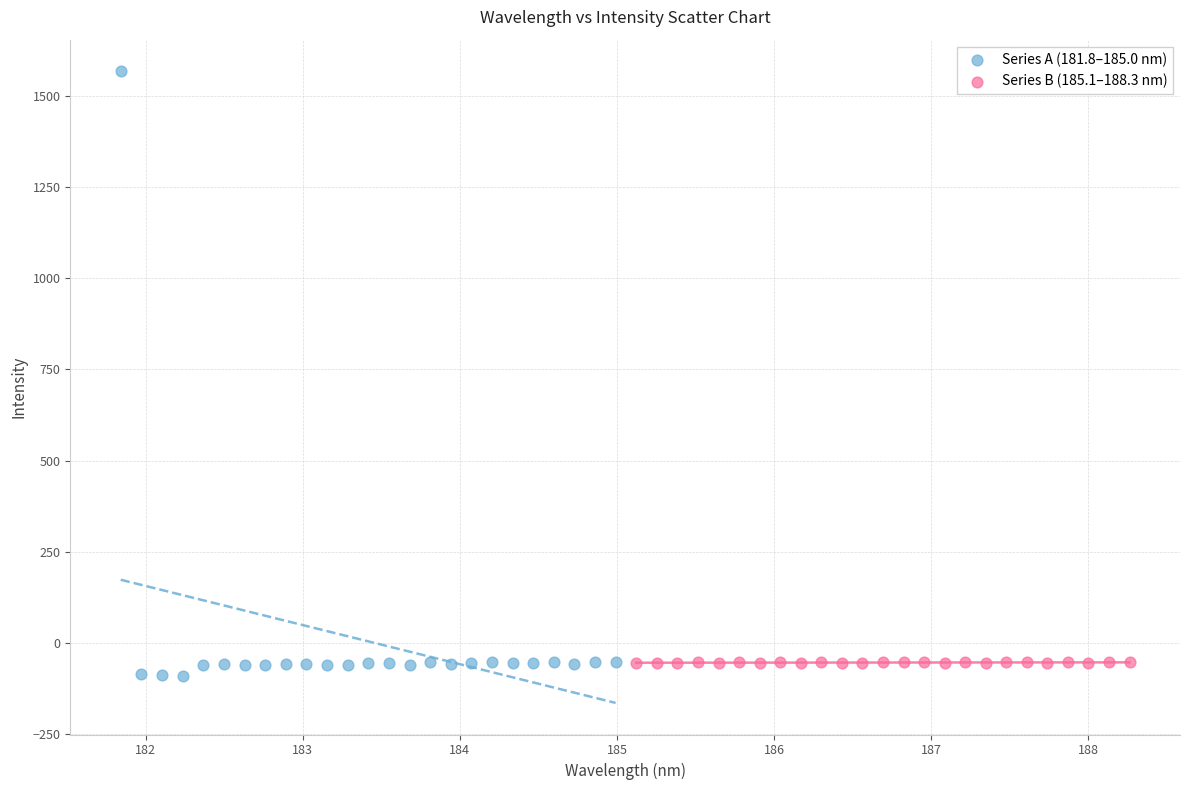

Which series contains the highest Y value?

Series A (181.8–185.0 nm)